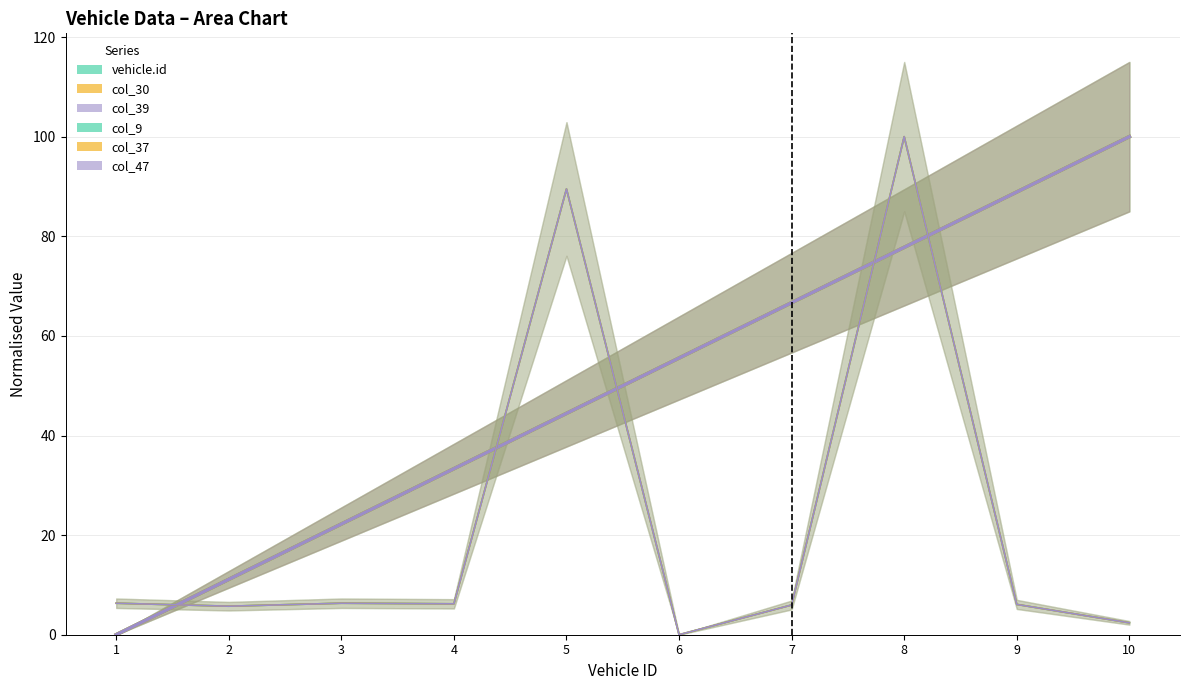

Rank the categories by col_37 value from highest to lowest.

8, 5, 1, 3, 4, 9, 7, 2, 10, 6